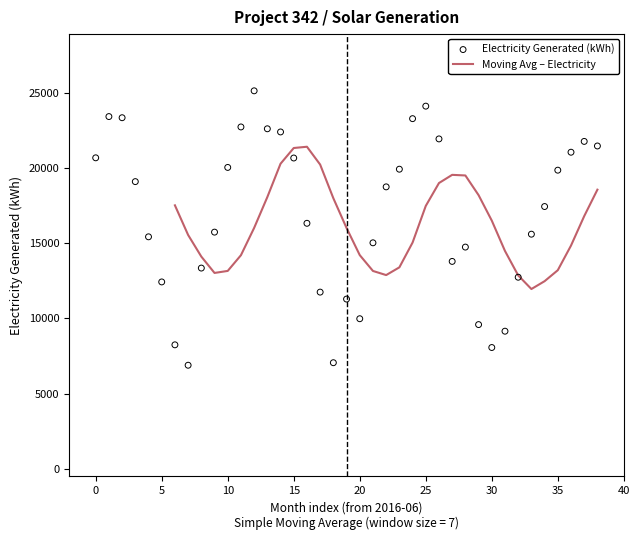

What are all the series names shown in the legend?

Moving Avg – Electricity, Electricity Generated (kWh)